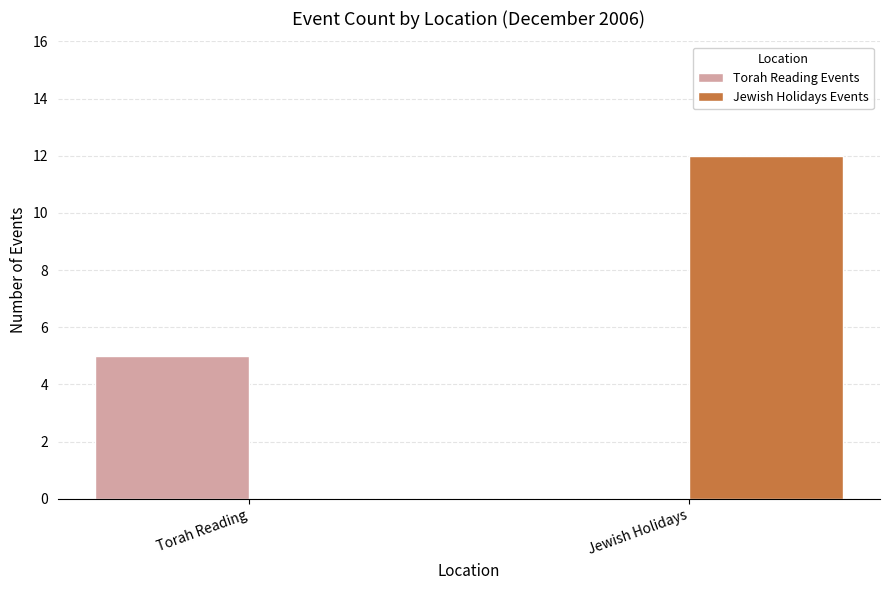

What is the difference between the Torah Reading Events values at Torah Reading and Jewish Holidays?

5